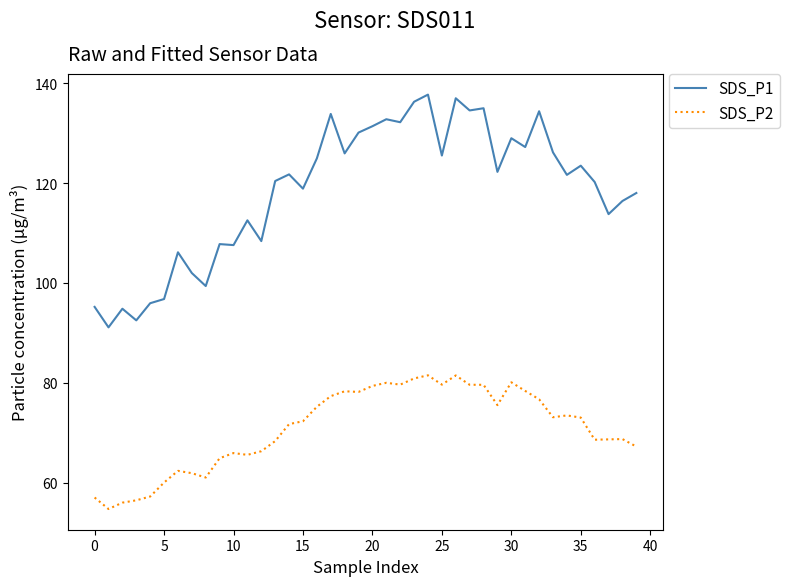

Which series has the widest spread of values?

SDS_P1